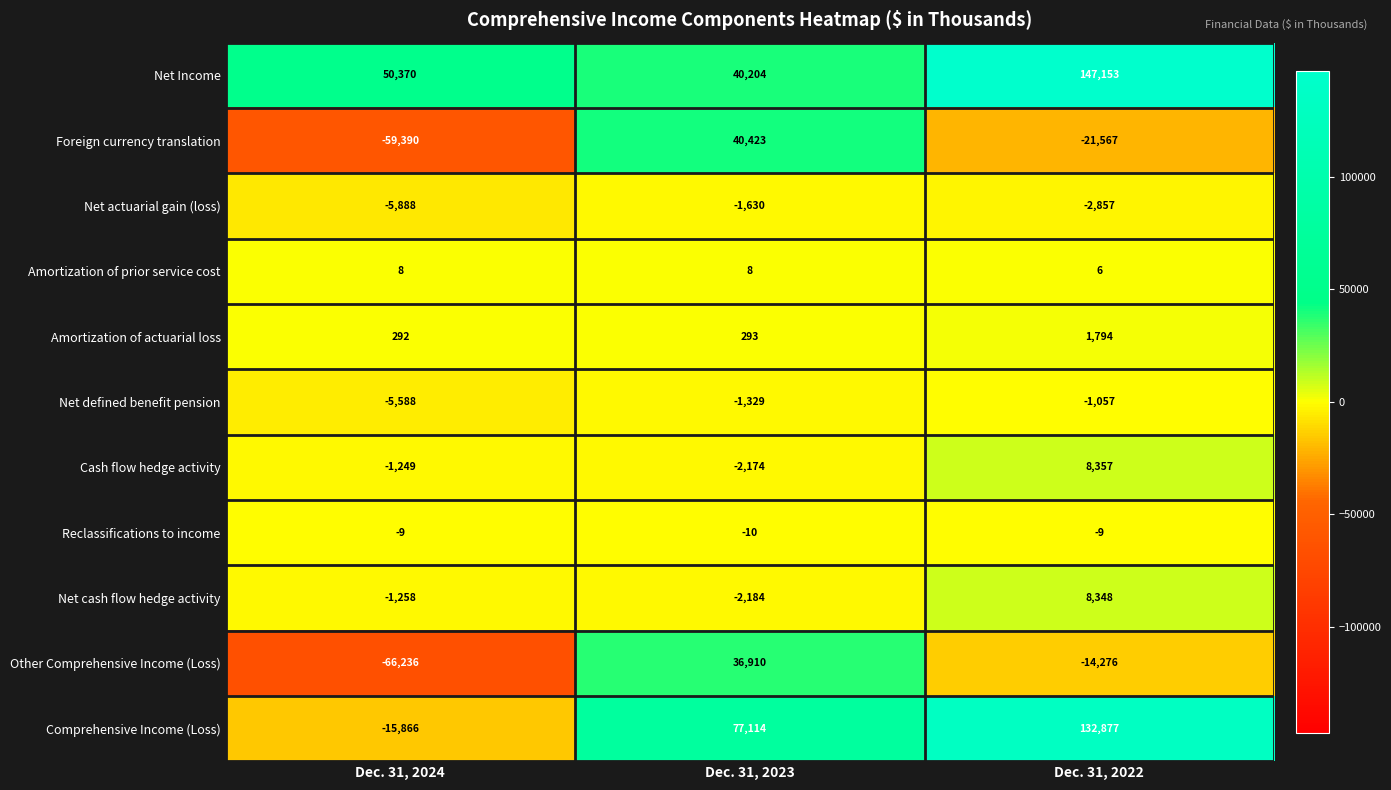

True or false: Amortization of actuarial loss has a value of 292 at Dec. 31, 2024.

True